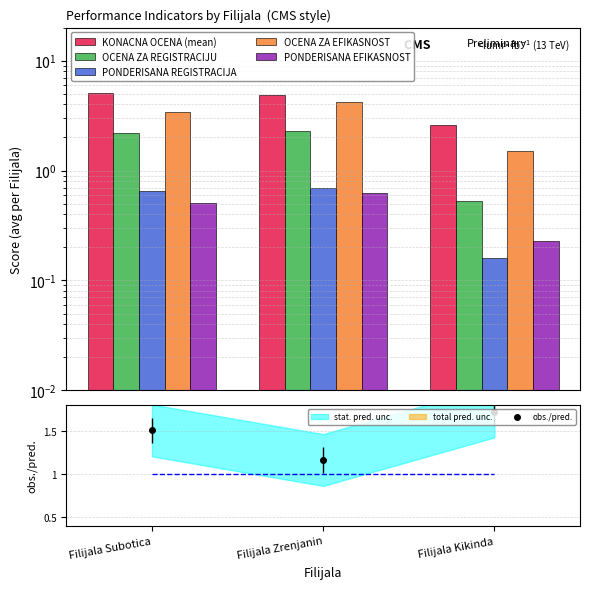

Which series has the largest total across all categories?

KONACNA OCENA (mean)